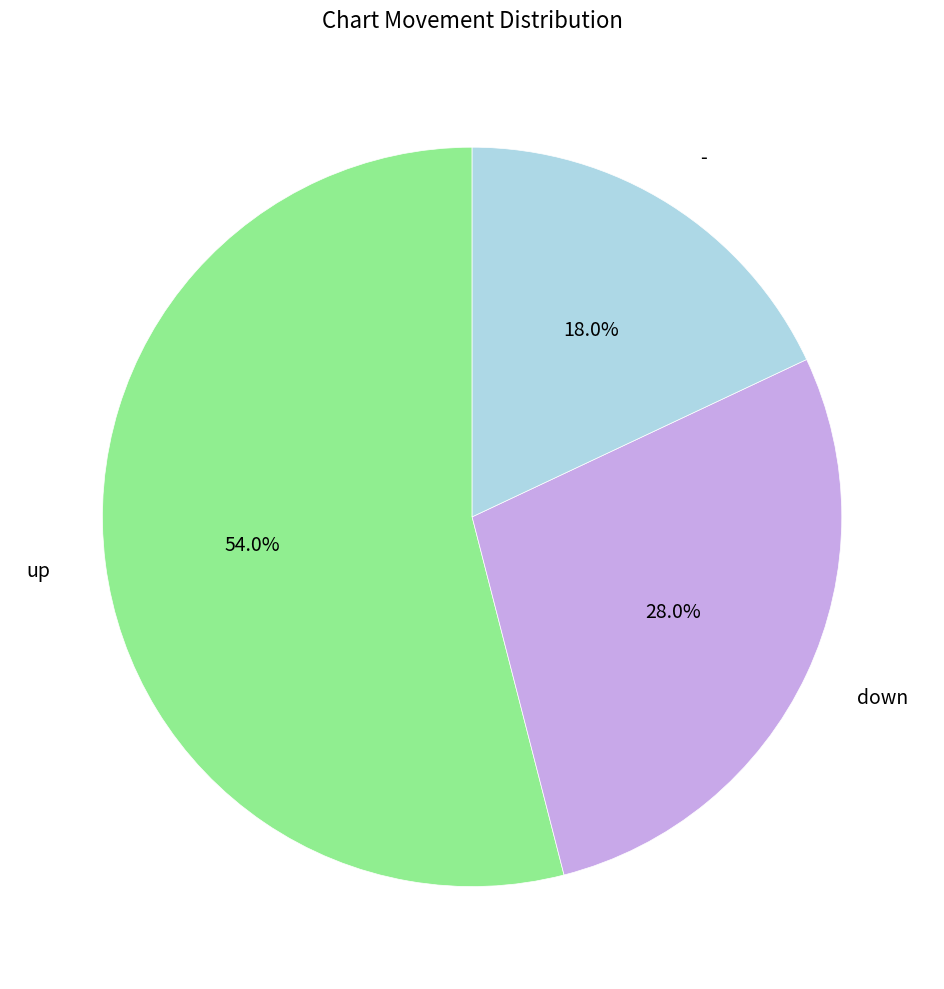

Does any single category account for the majority?

Yes